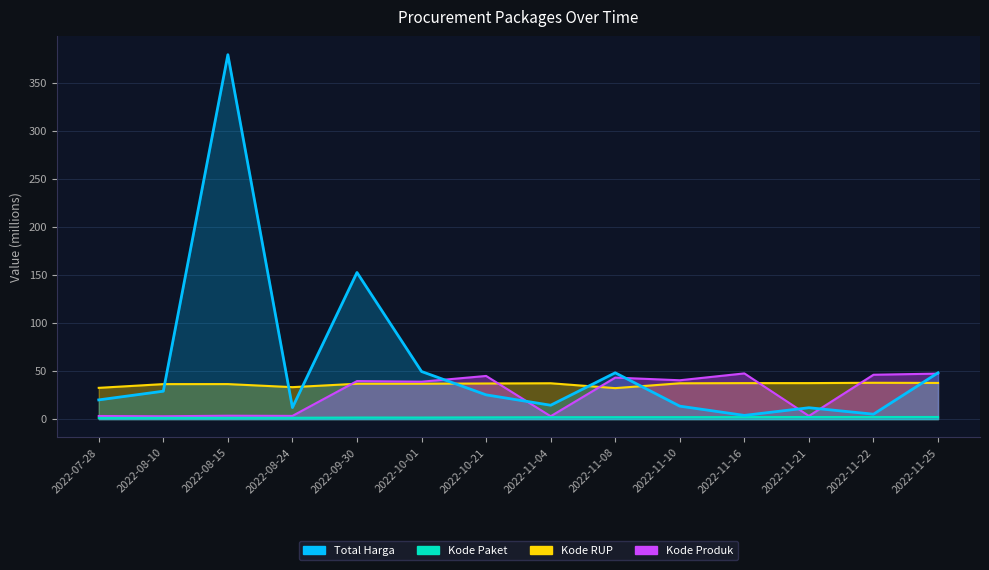

What is the spread (max minus min) of values at 2022-10-21?

43.1